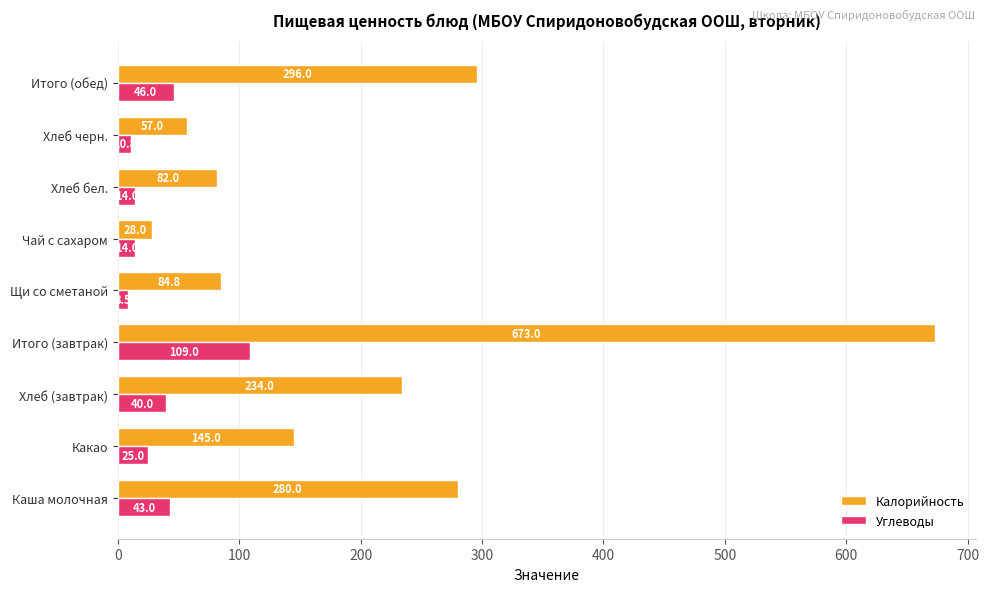

Read the Калорийность value at Щи со сметаной.

84.8